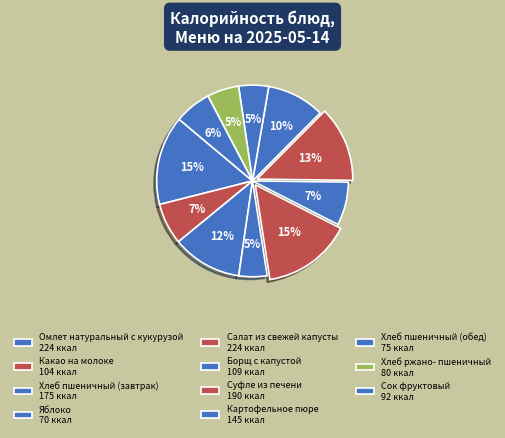

Is there a majority slice in this chart?

No